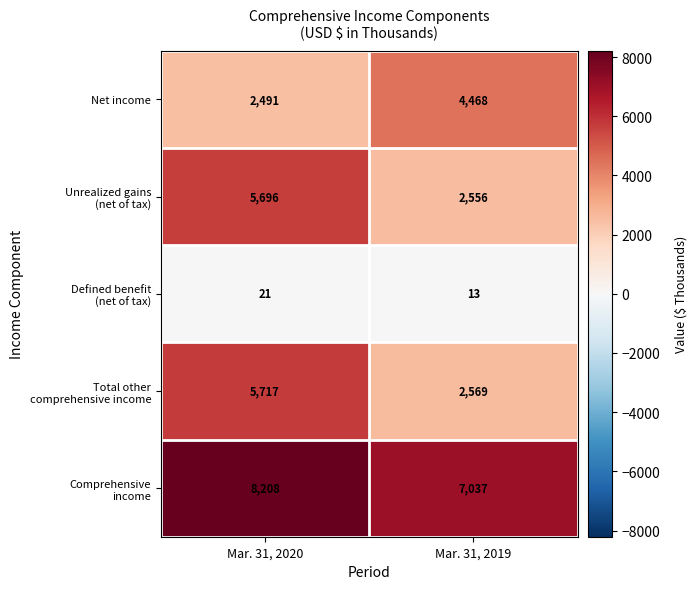

At which category does the chart reach its minimum across all series?

Mar. 31, 2019